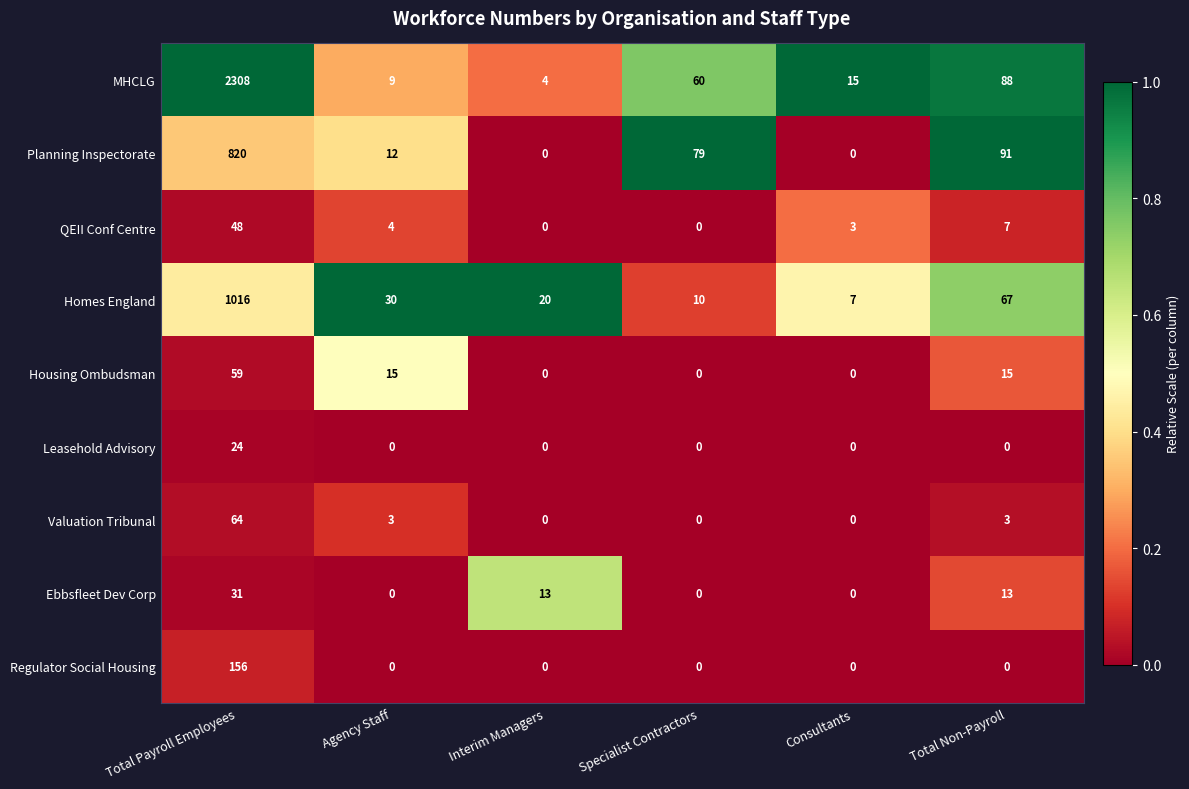

Between Interim Managers and Total Non-Payroll, which series saw the biggest shift?

Planning Inspectorate